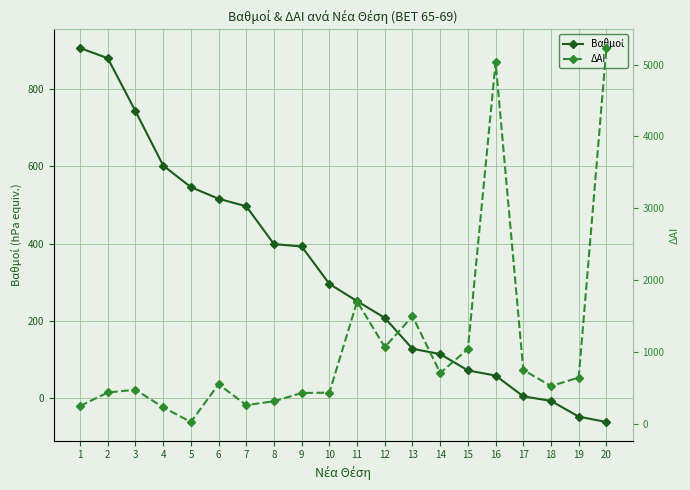

At how many categories does at least one series exceed 878?

8